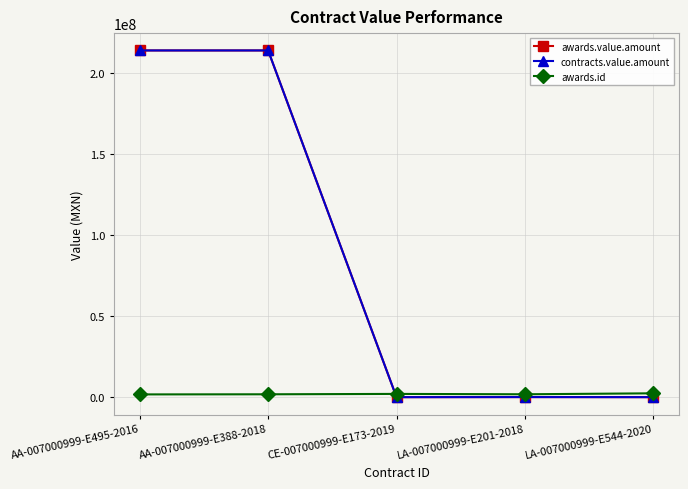

Rank the series at LA-007000999-E201-2018 from highest to lowest value.

awards.id, awards.value.amount, contracts.value.amount